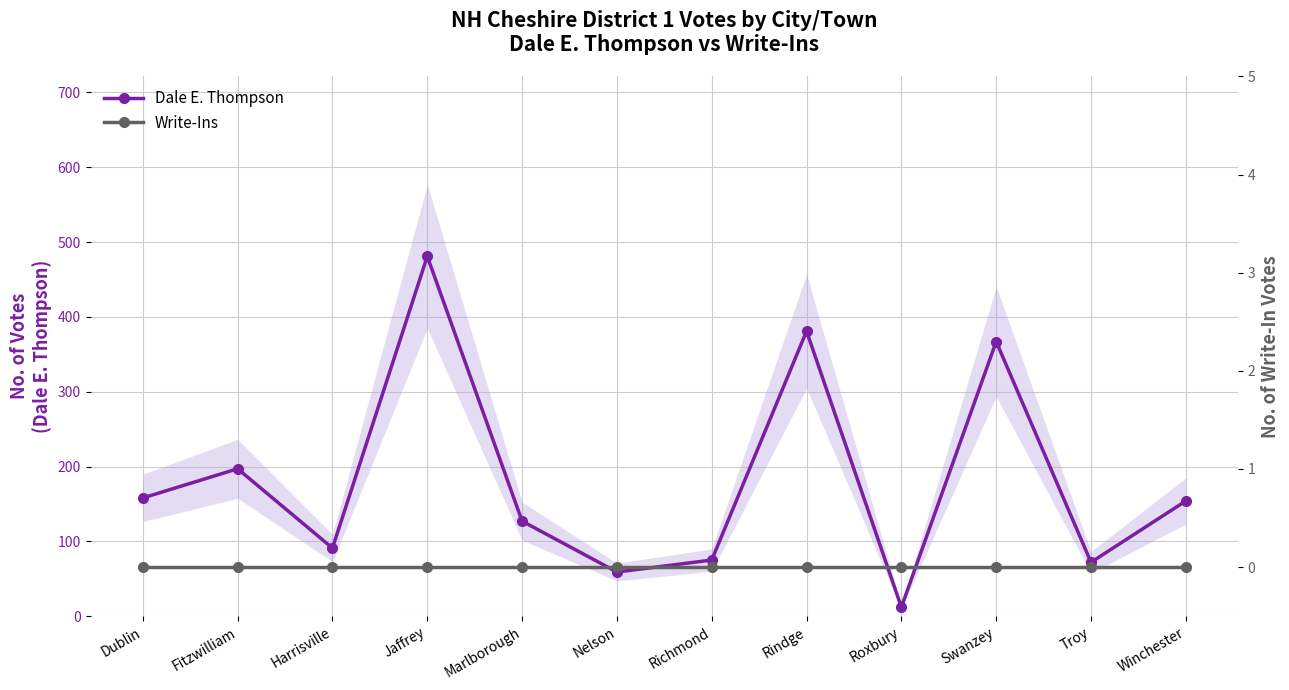

How many lines are shown in the chart?

2